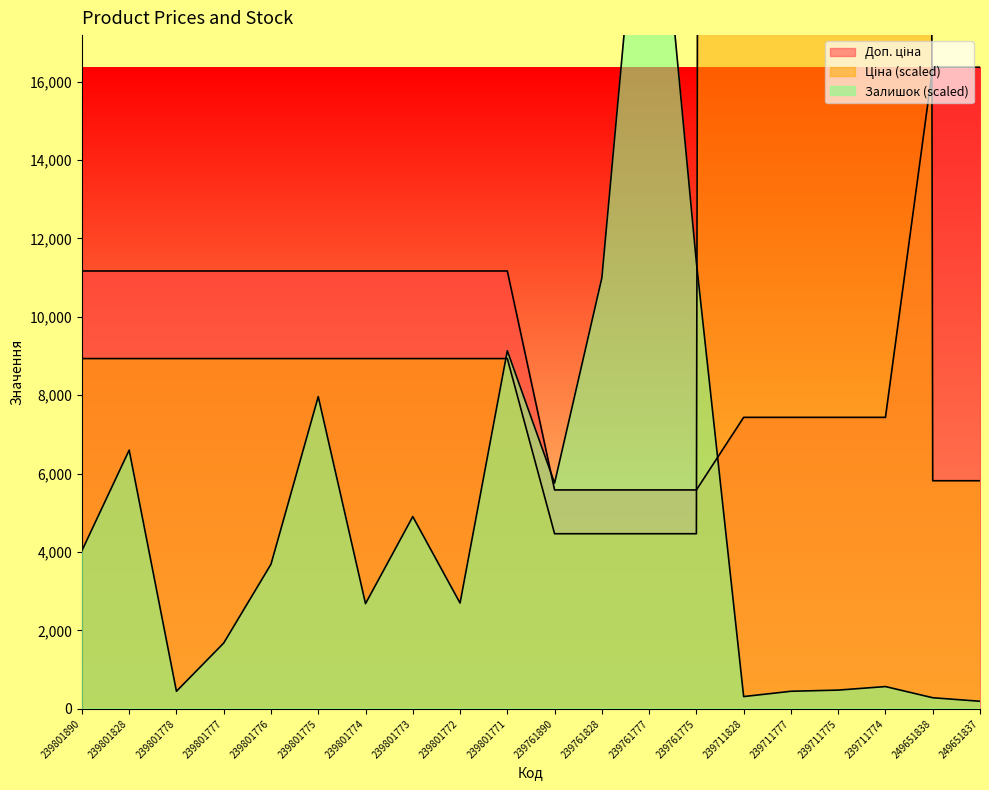

How many data points in Доп. ціна are above 11169?

2